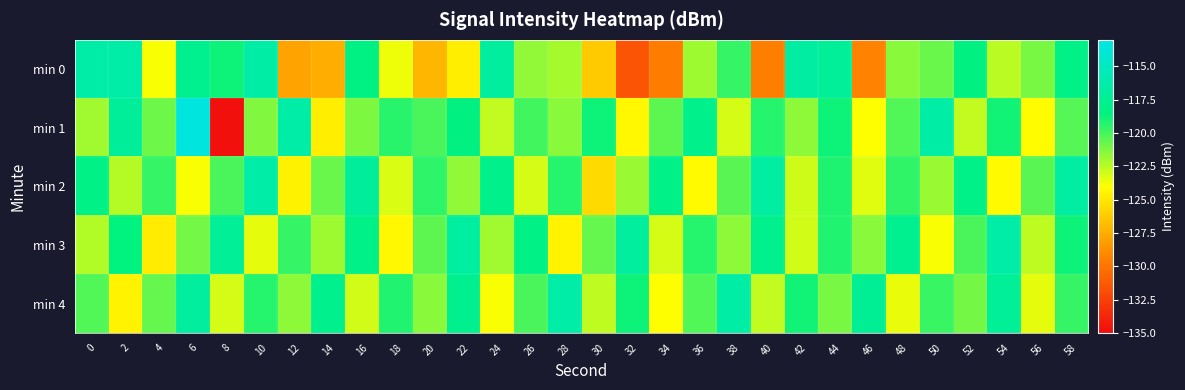

What is the difference between the highest and lowest values at 16?

6.0